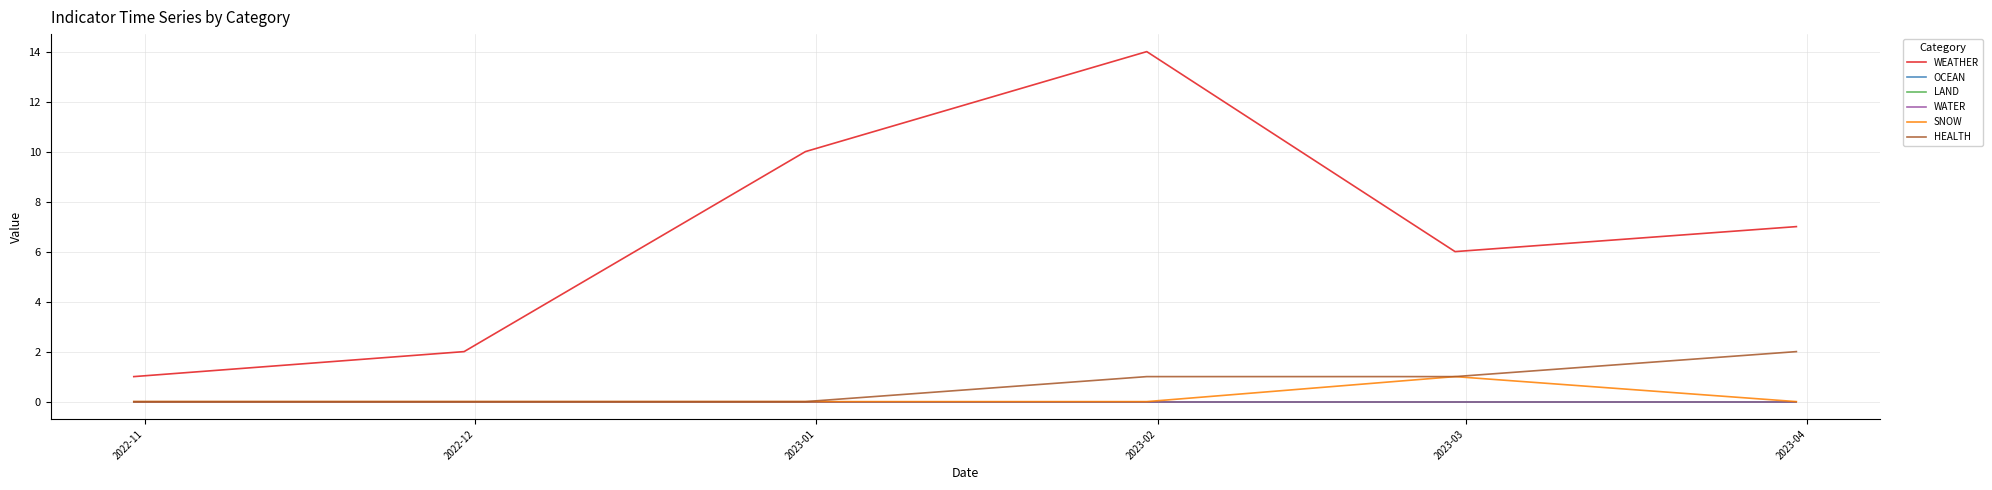

Does the chart display data point markers on the line(s)?

No